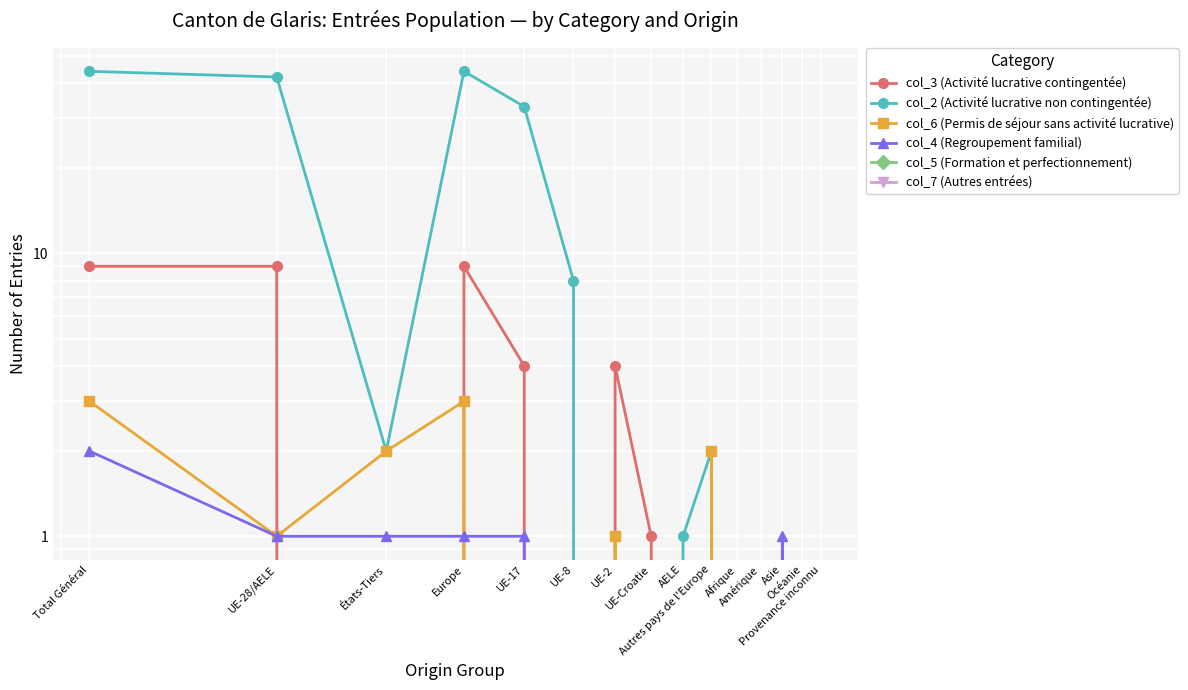

How many lines are shown in the chart?

6